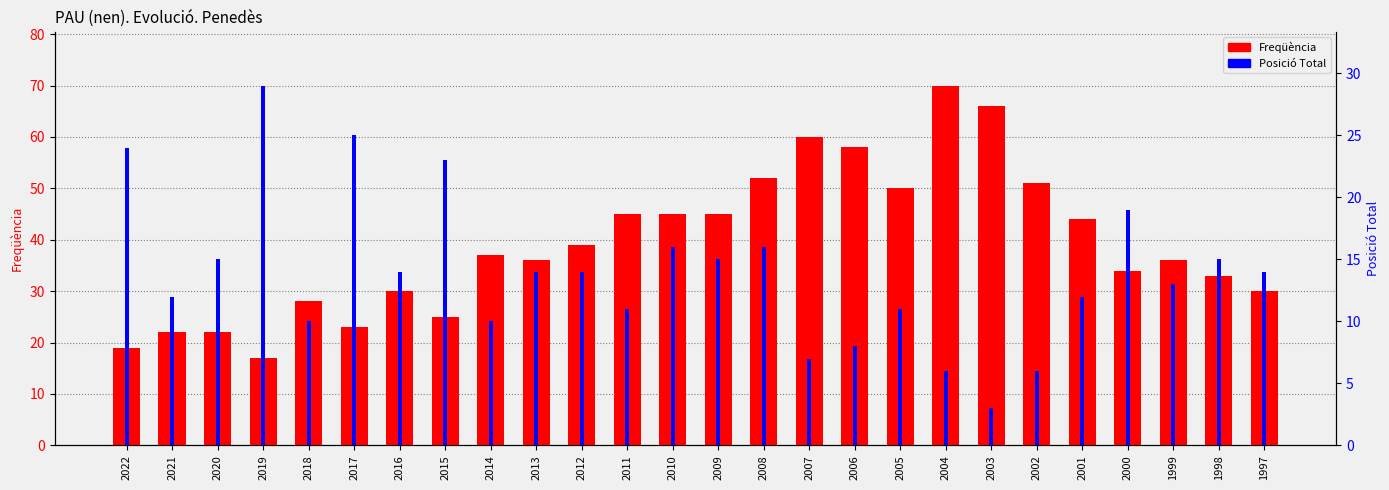

Reading left to right, list all the values displayed in this chart.

Freqüència: 19	22	22	17	28	23	30	25	37	36	39	45	45	45	52	60	58	50	70	66	51	44	34	36	33	30
Posició Total: 24	12	15	29	10	25	14	23	10	14	14	11	16	15	16	7	8	11	6	3	6	12	19	13	15	14